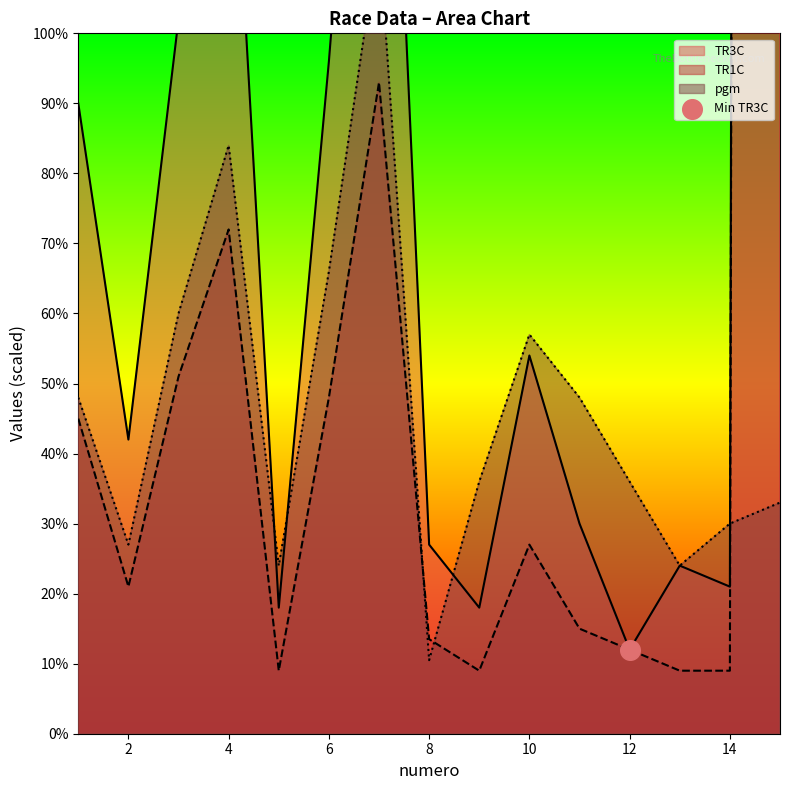

At which category is the sum across all series the highest?

15